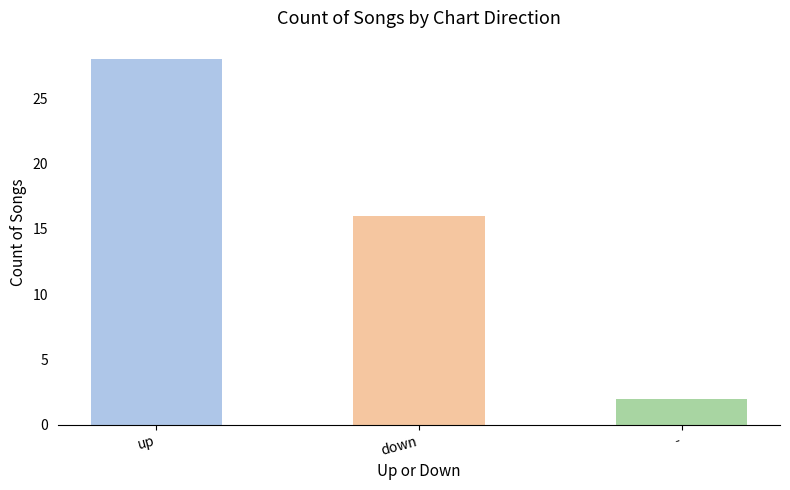

Reading left to right, extract all data points from this chart.

28	16	2